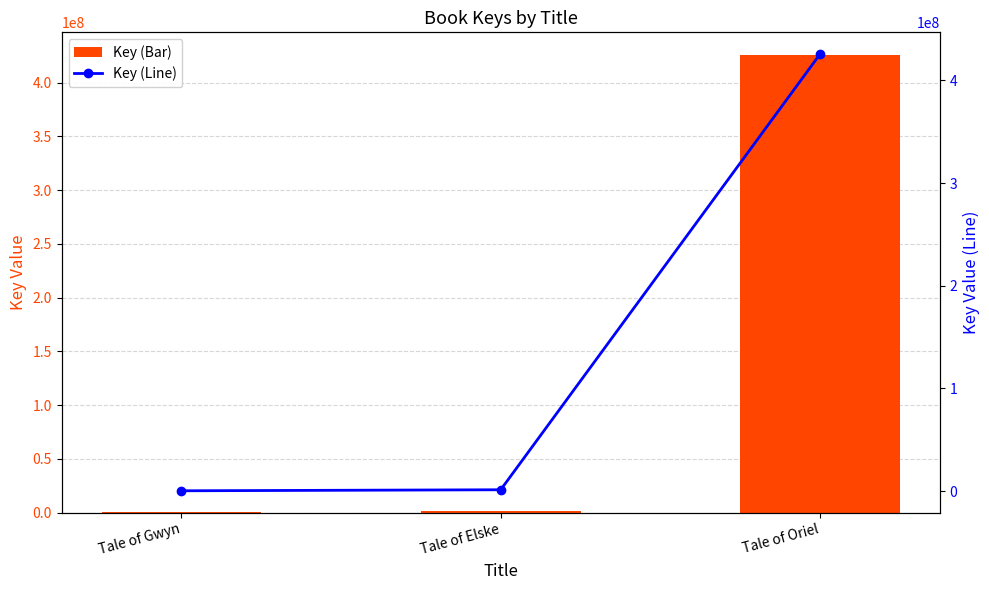

Which series changed the most between Tale of Gwyn and Tale of Elske?

Key (Bar)